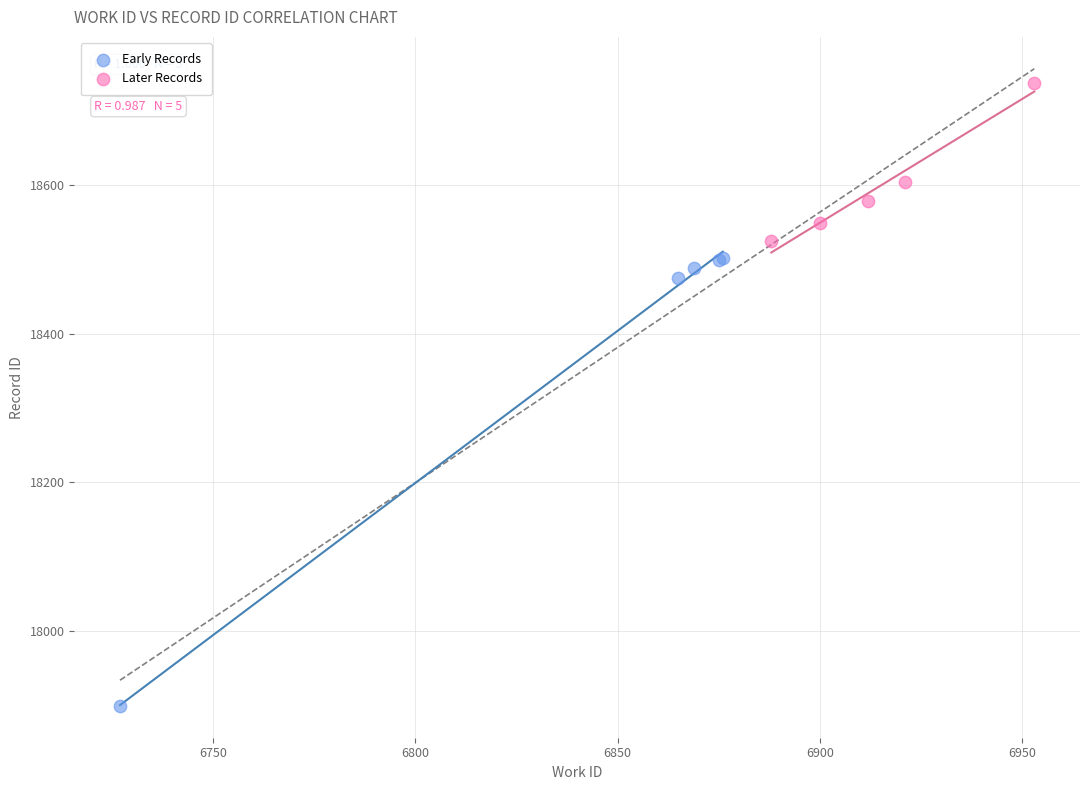

Which series contains the lowest Y value?

Early Records